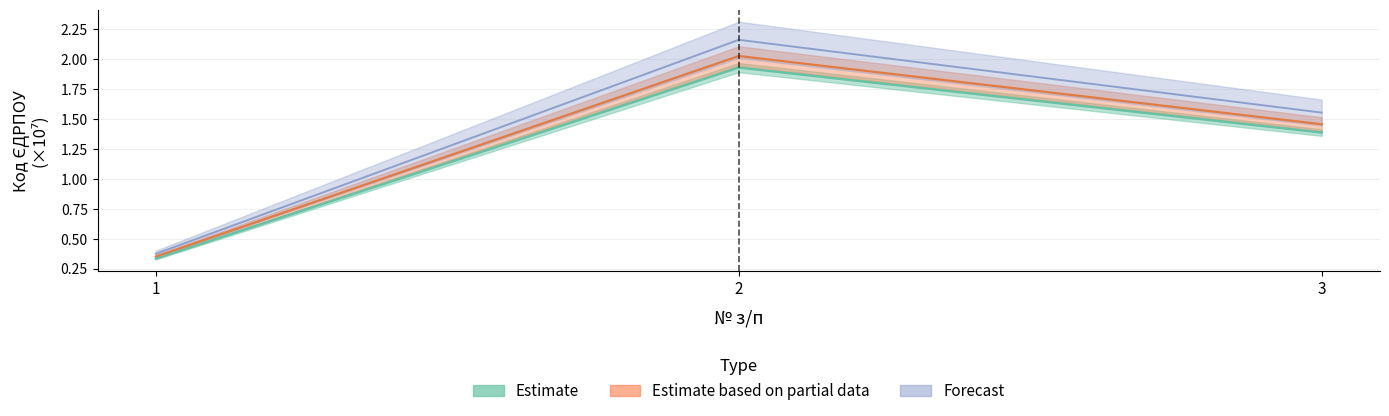

Is it true that Forecast equals 0.5 at 1?

False